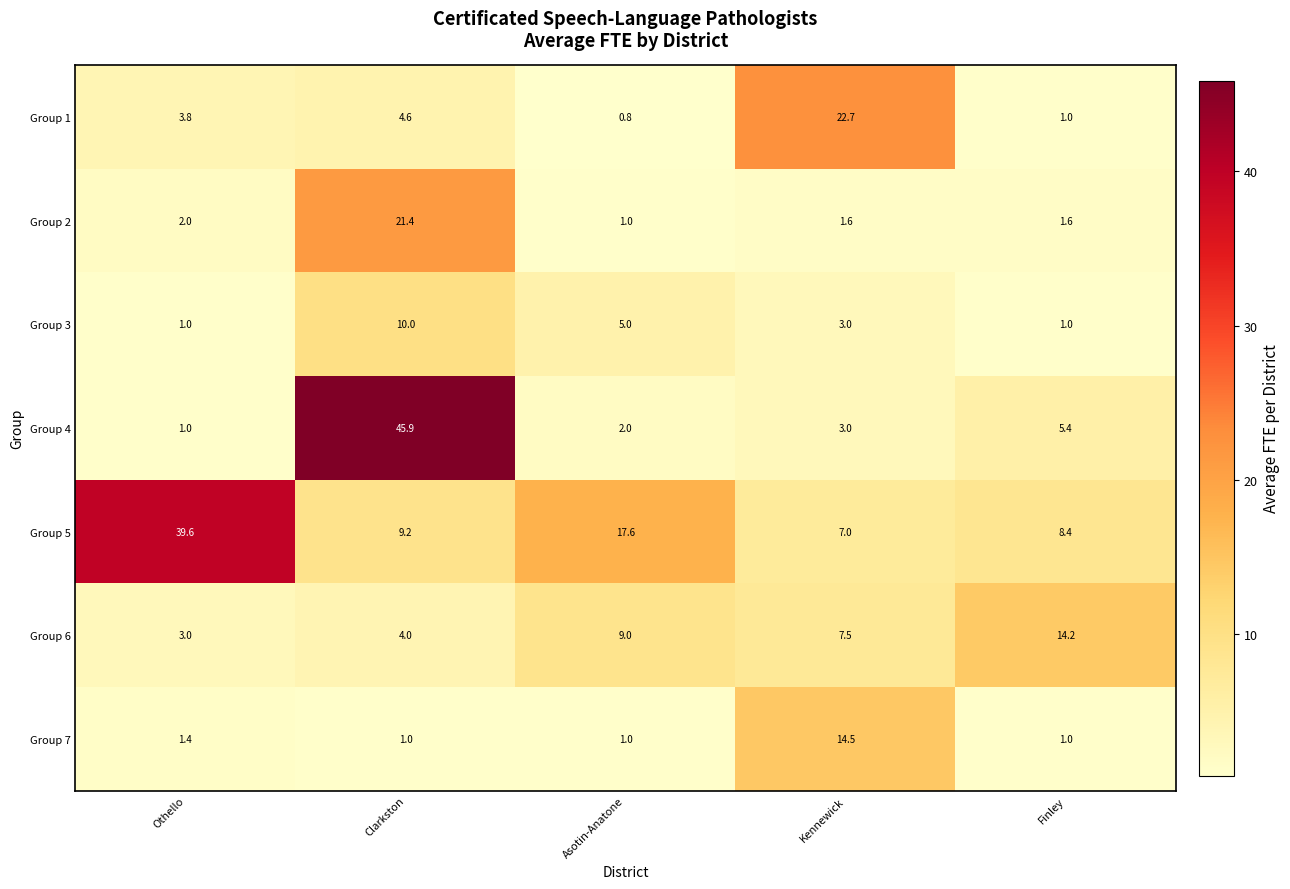

True or false: Group 4 has a value of 1.0 at Othello.

True